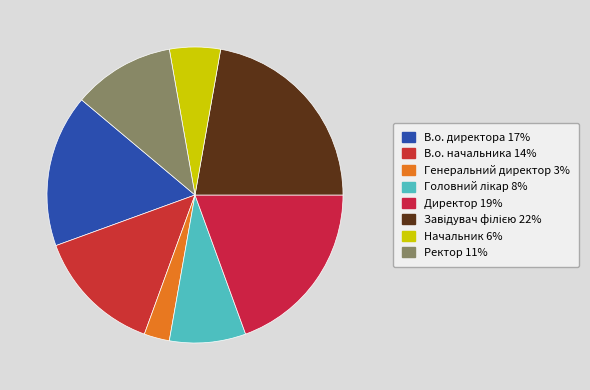

How many segments does this pie chart have?

8